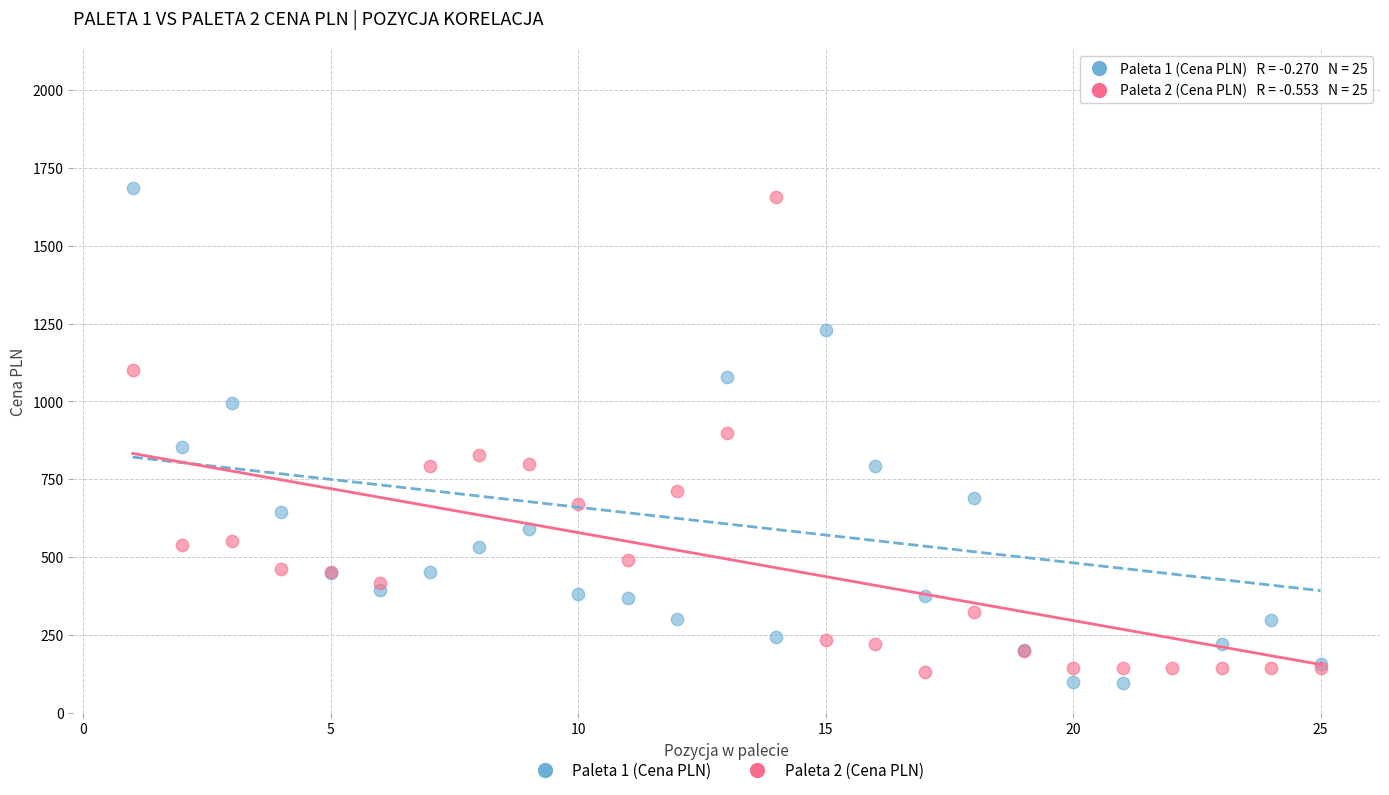

Which series contains the highest Y value?

Paleta 1 (Cena PLN)